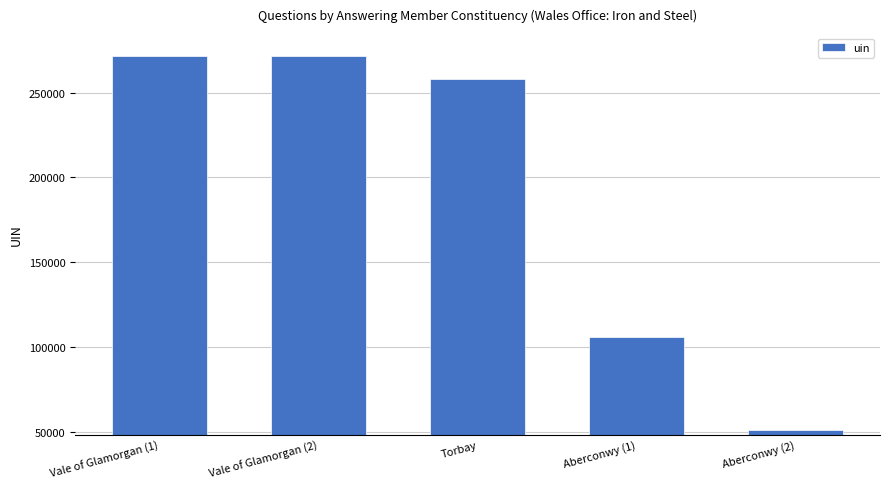

What is the change in value from Vale of Glamorgan (1) to Torbay?

-13655